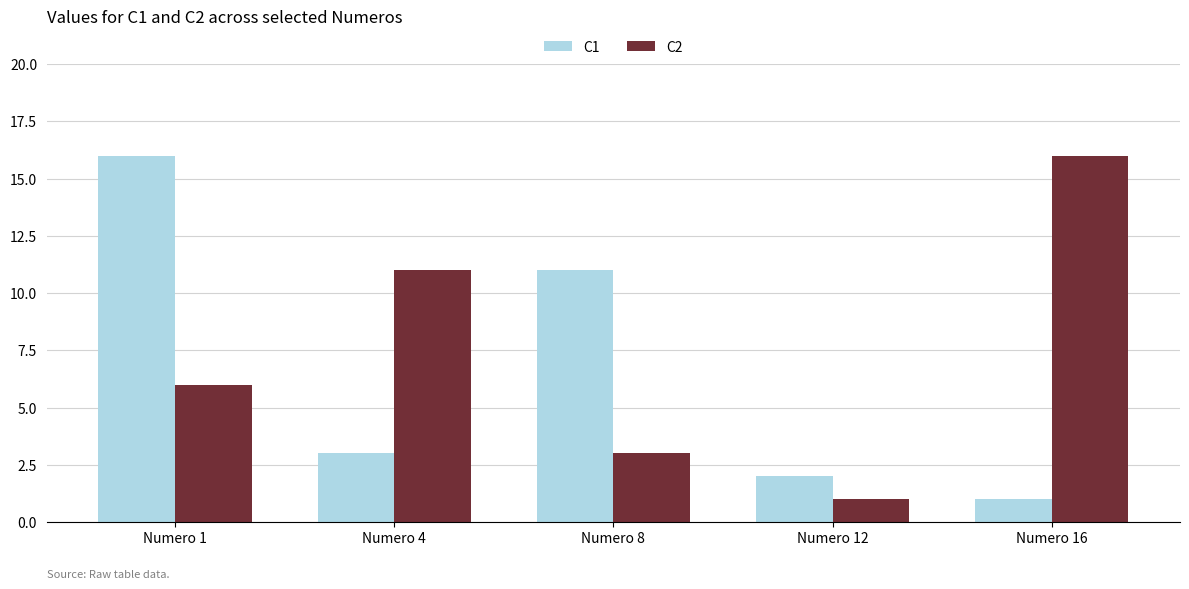

List the labels in order of C1 value, largest first.

Numero 1, Numero 8, Numero 4, Numero 12, Numero 16